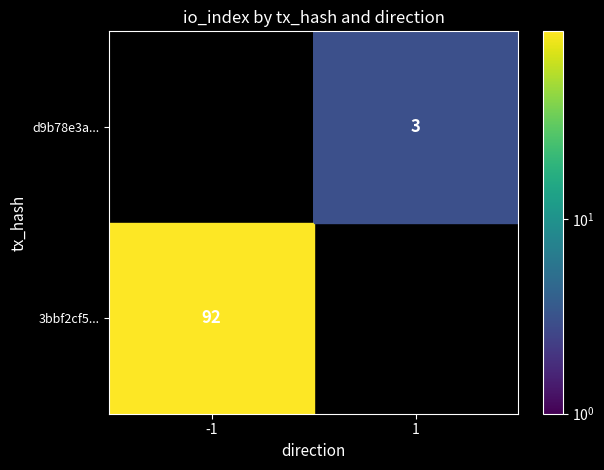

Is it true that d9b78e3a... equals 3 at 1?

True